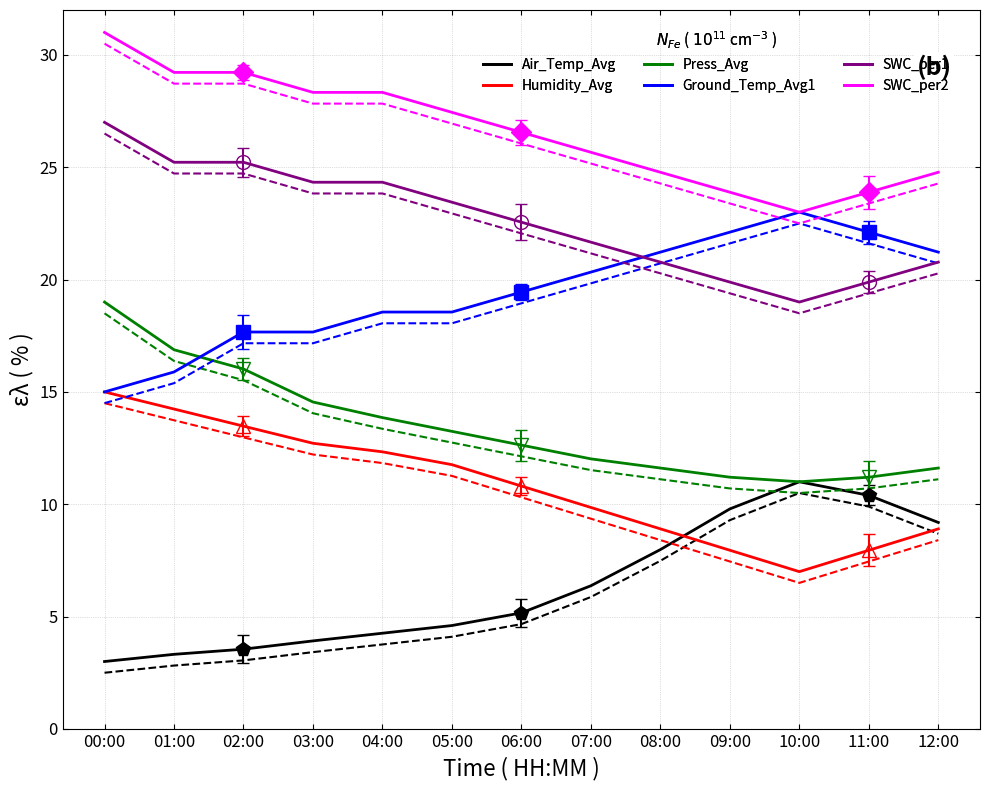

True or false: SWC_per1 and Air_Temp_Avg intersect in this chart.

False